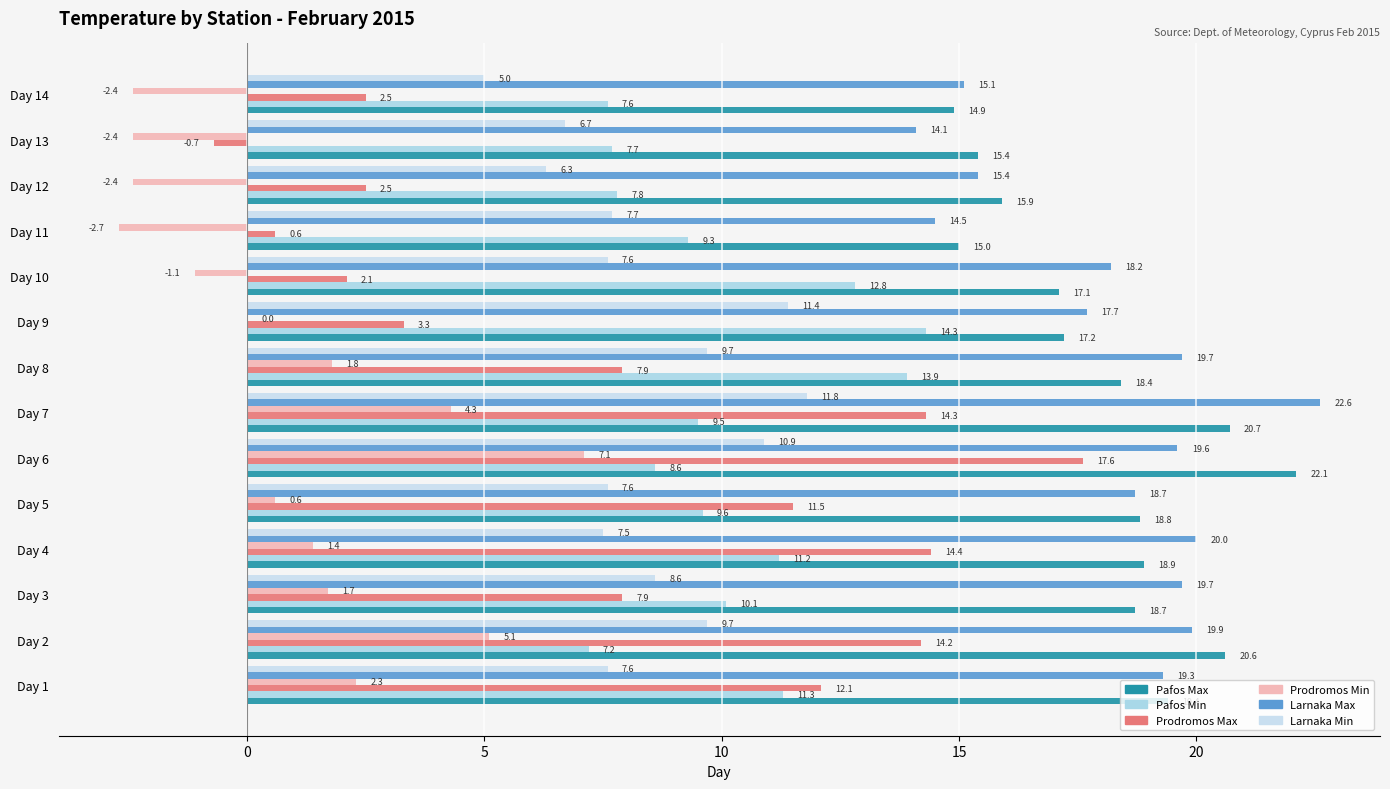

Count the number of data series in this chart.

6